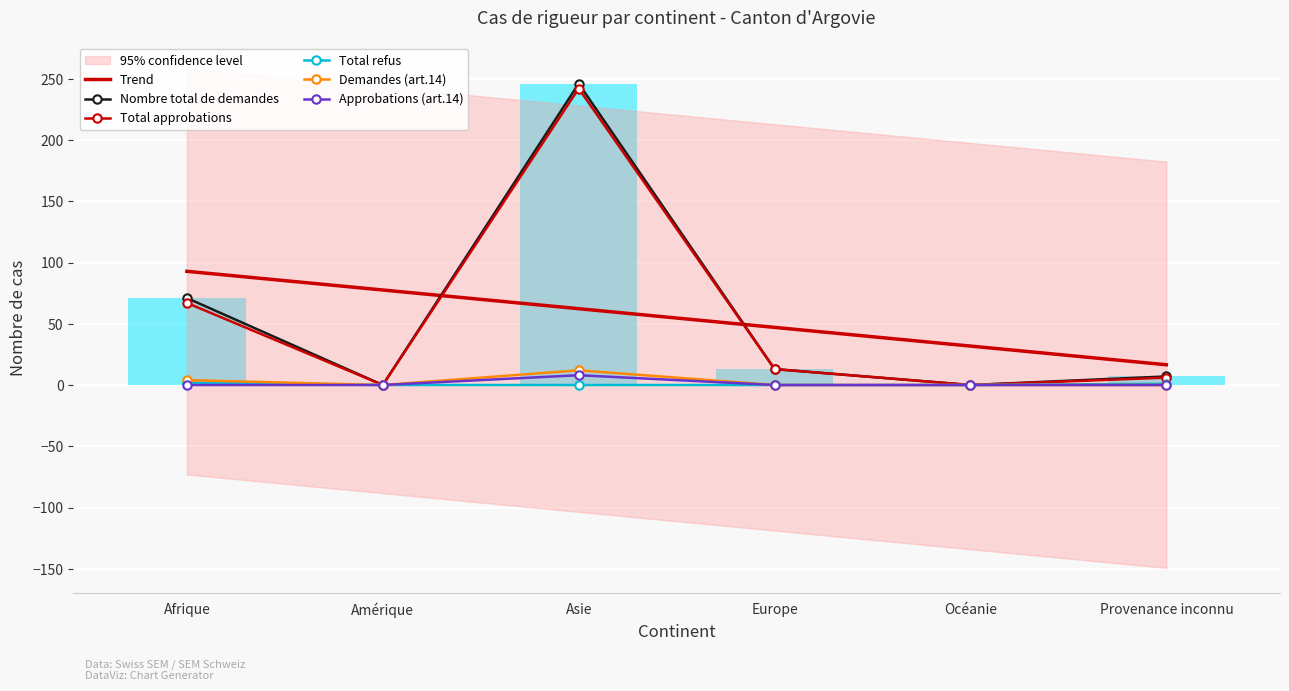

Rank the series at Provenance inconnu from highest to lowest value.

Trend, Nombre total de demandes, Total approbations, Total refus, Demandes (art.14), Approbations (art.14)